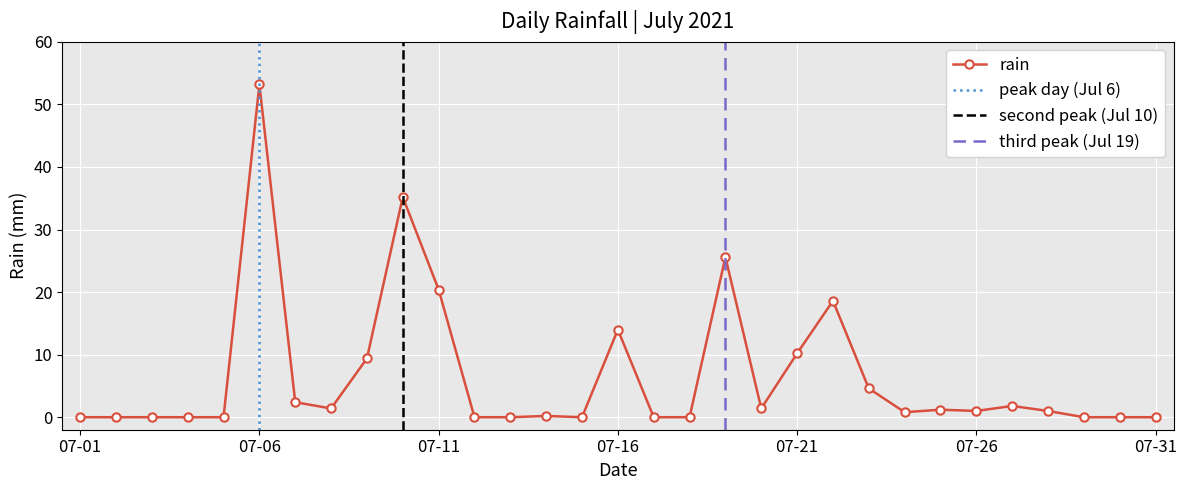

What is the approximate value at 2021-07-14?

0.2